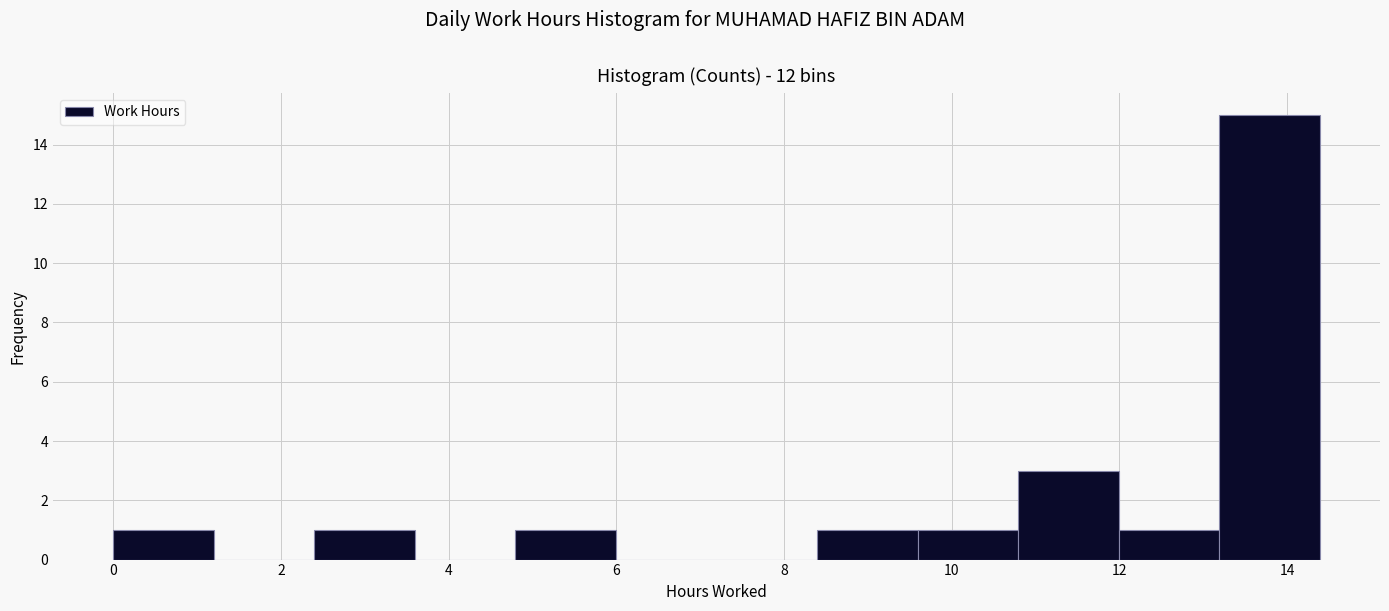

Reading left to right, transcribe this chart: for each bar, give the range it covers on the x-axis and its height. Neither the bar edges nor the heights are printed on the chart, so give them approximately, as read against the axes.

0.0 to 1.2: 1
1.2 to 2.4: 0
2.4 to 3.6: 1
3.6 to 4.8: 0
4.8 to 6.0: 1
6.0 to 7.2: 0
7.2 to 8.4: 0
8.4 to 9.6: 1
9.6 to 10.8: 1
10.8 to 12.0: 3
12.0 to 13.2: 1
13.2 to 14.4: 15